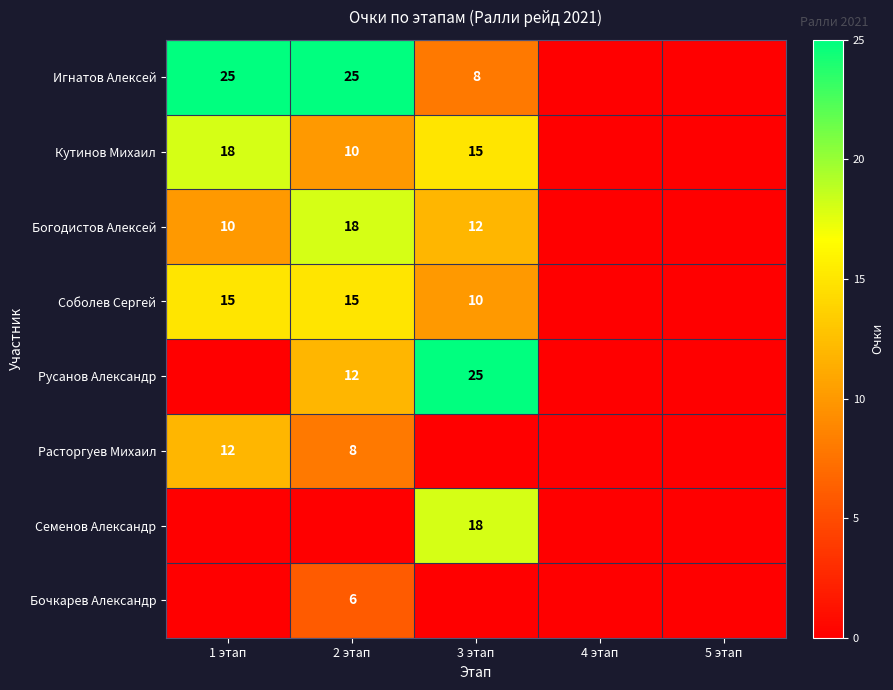

True or false: Кутинов Михаил has a value of 18 at 1 этап.

True